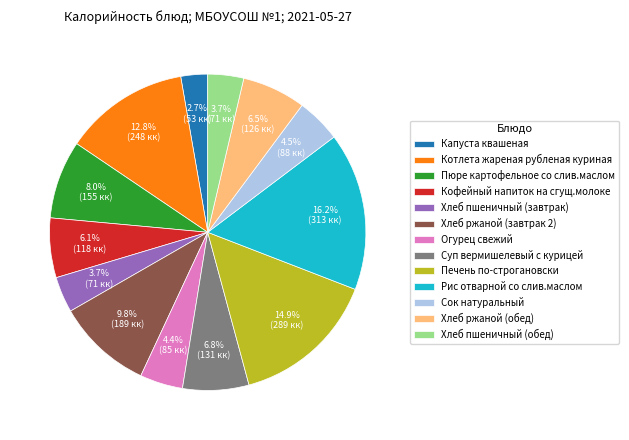

What is the ratio of the value at Хлеб ржаной (обед) to the value at Хлеб пшеничный (обед)?

1.8